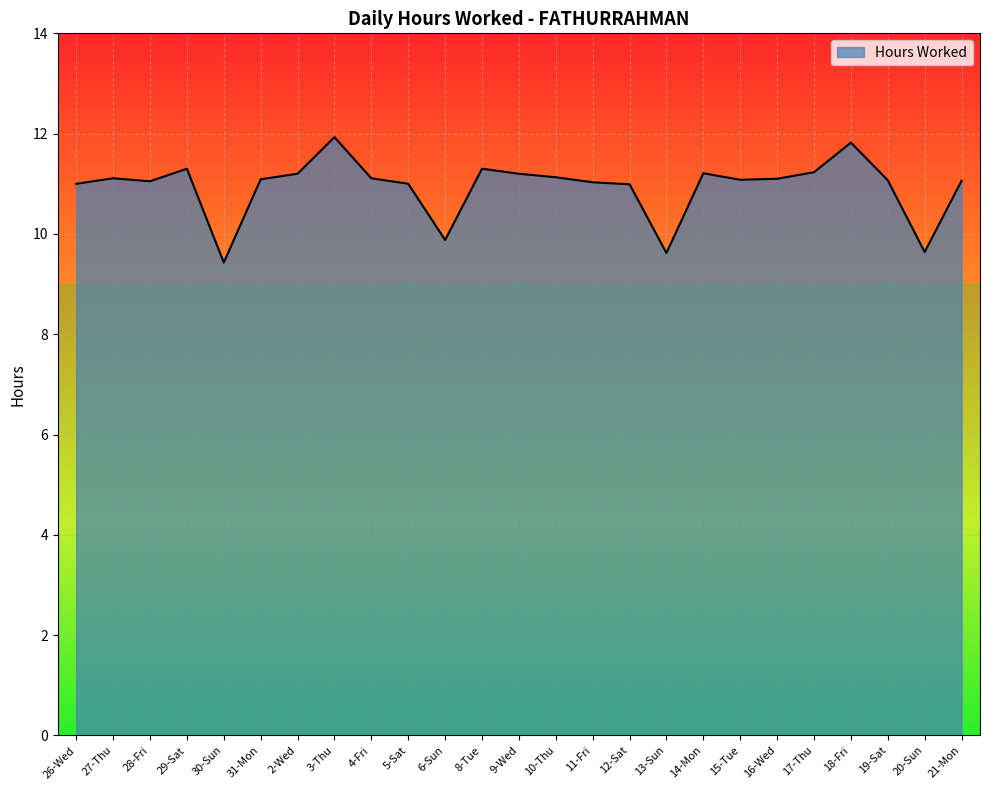

What is the sum of all values?

273.6